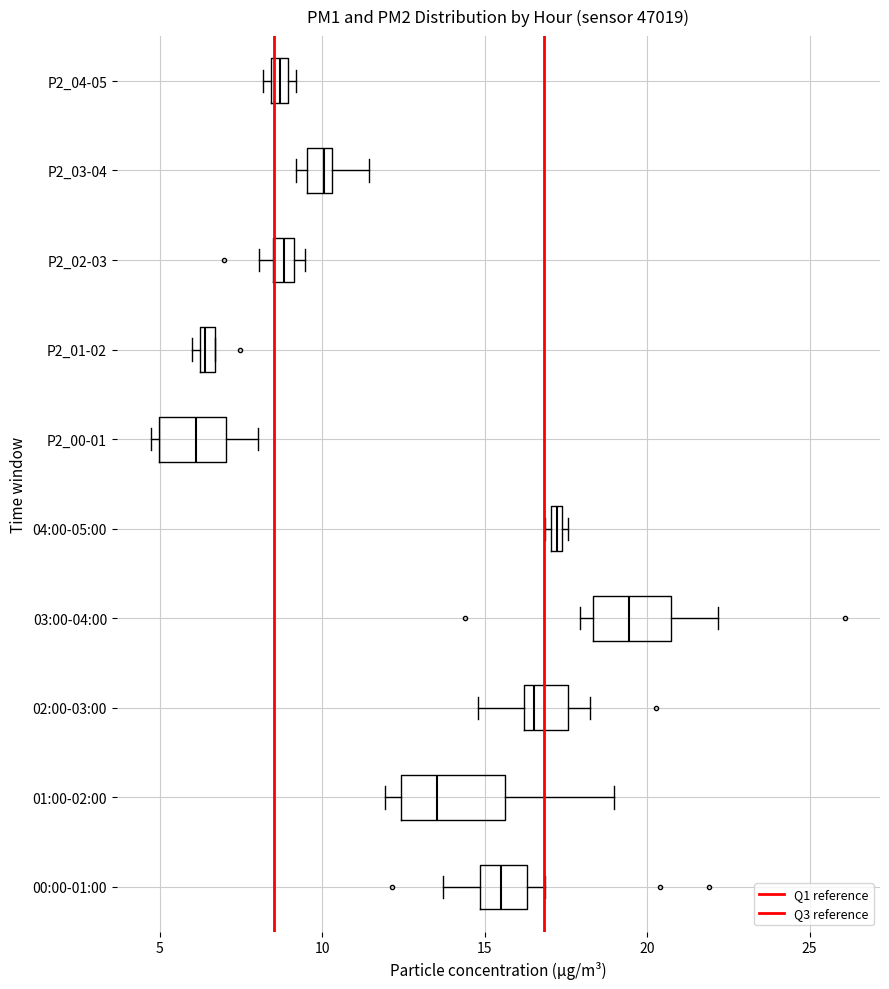

Where is the right edge of the box for 02:00-03:00 on the x-axis? The values are not printed on the chart, so give them approximately, as read against the axis.

17.5